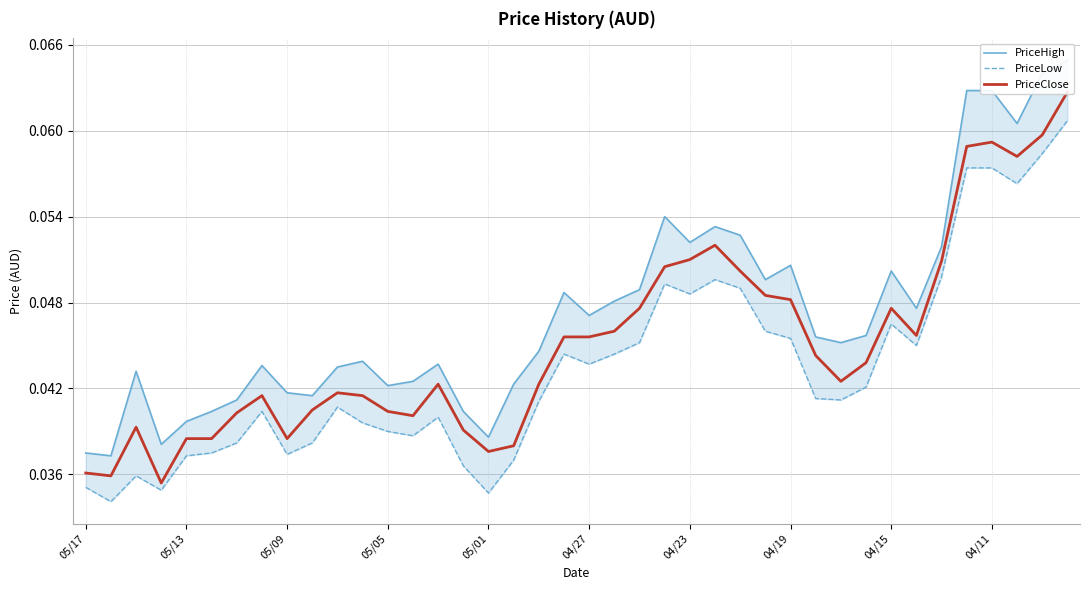

True or false: PriceLow and PriceHigh intersect in this chart.

False